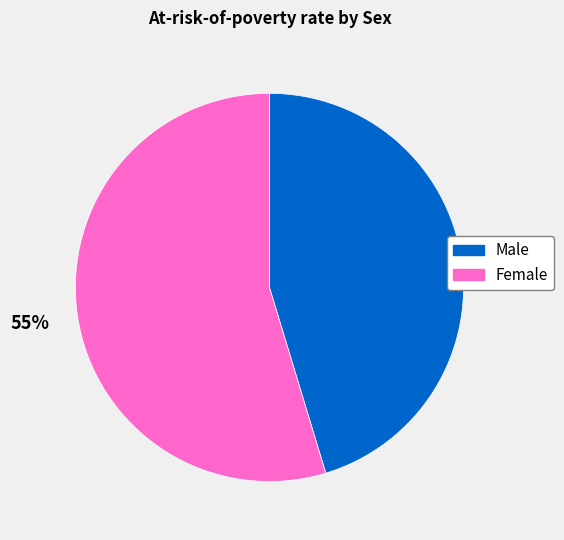

Does any single category account for the majority?

Yes